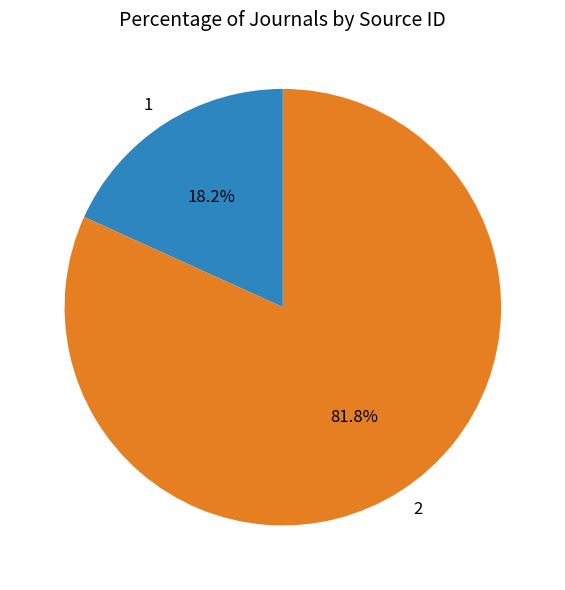

What portion of the pie excludes 2?

18.2%